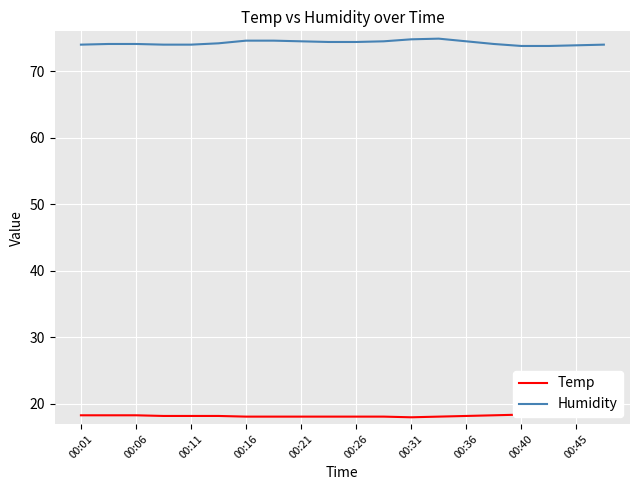

The value of Humidity at 00:36 is 74.5. True or false?

True